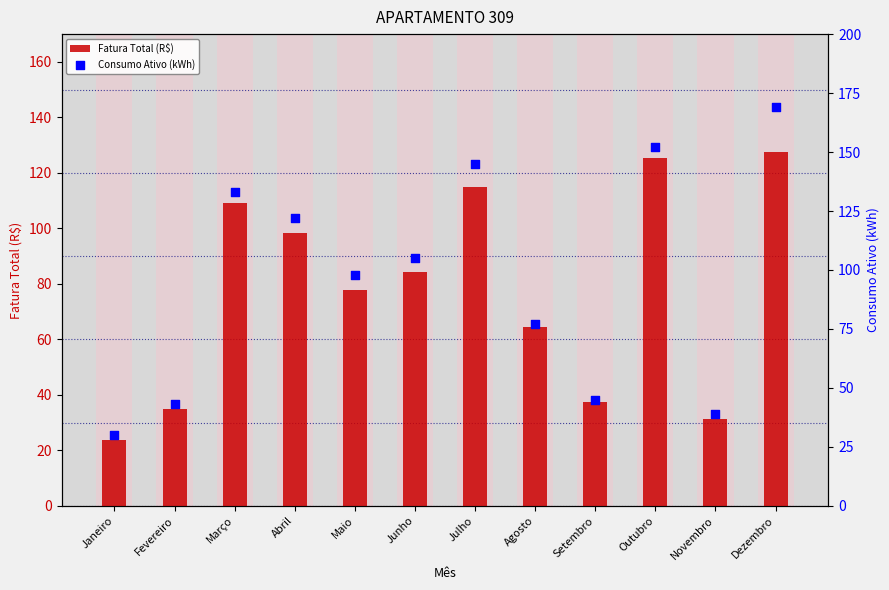

Is the value of Consumo Ativo (kWh) at Janeiro greater than the value of Fatura Total (R$) at Fevereiro?

No